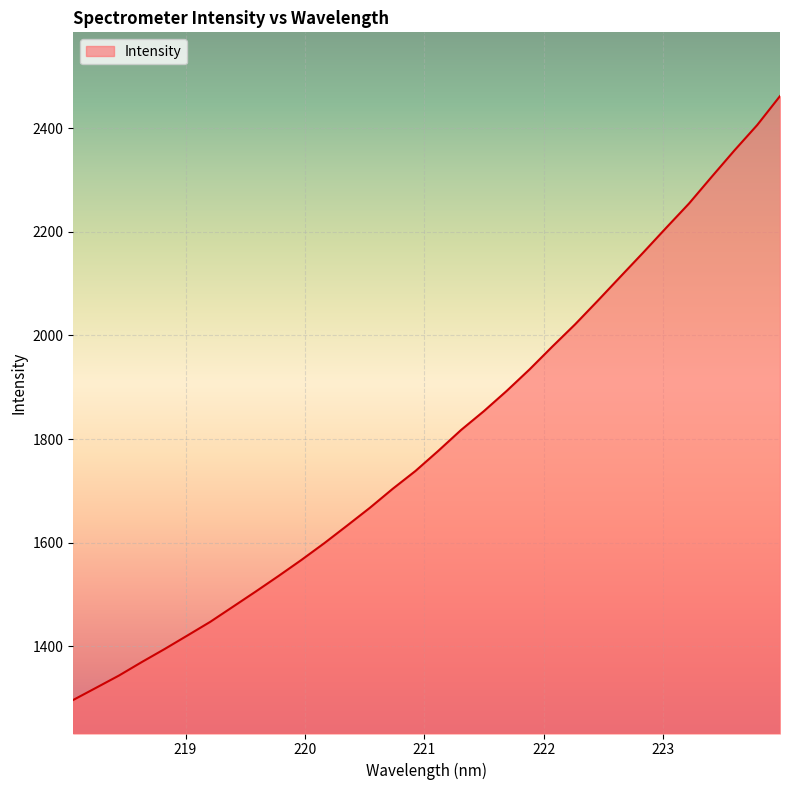

What is the minimum value shown in the chart?

1296.3